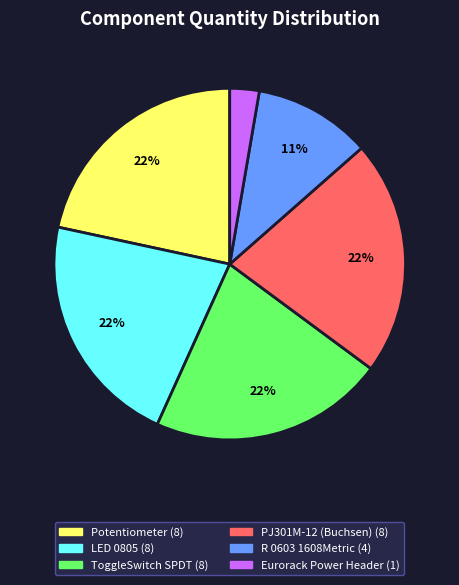

Count the number of slices in the pie.

6